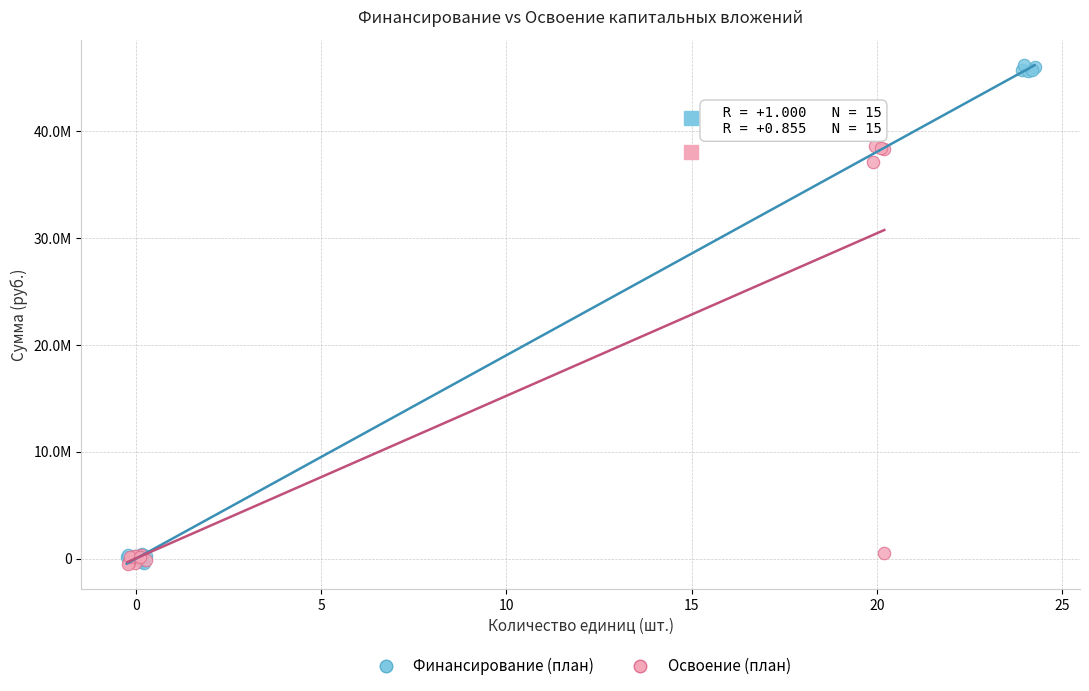

Which series reaches the maximum Y coordinate?

Финансирование (план)